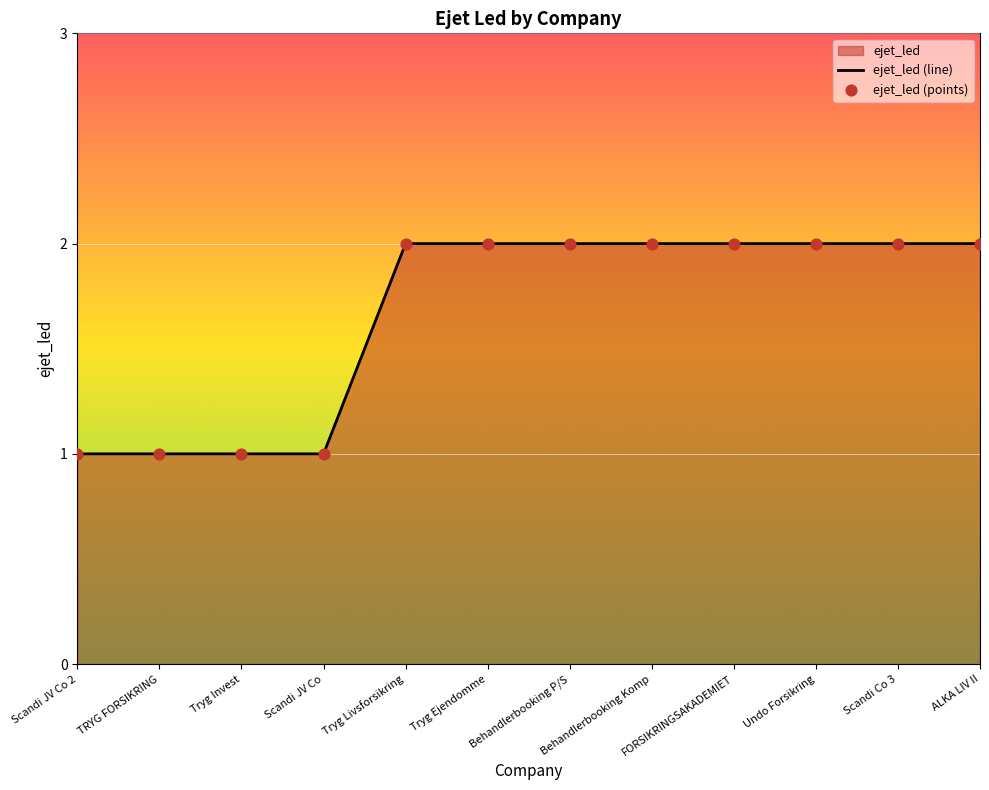

What is the ratio of the value at Tryg Livsforsikring to the value at Scandi JV Co 2?

2.0